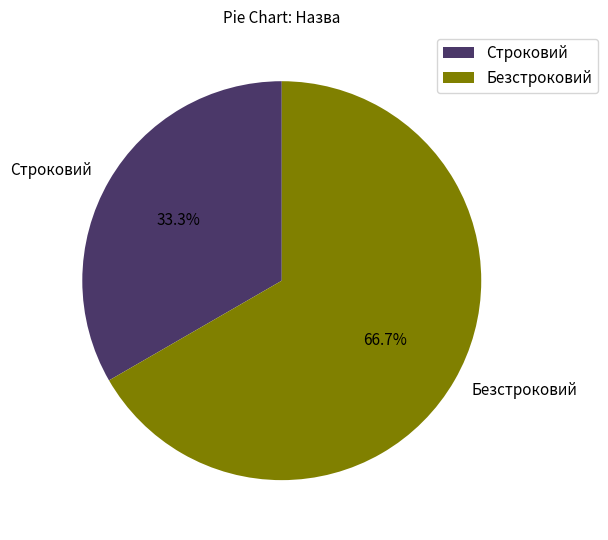

Which slice is the largest?

Безстроковий